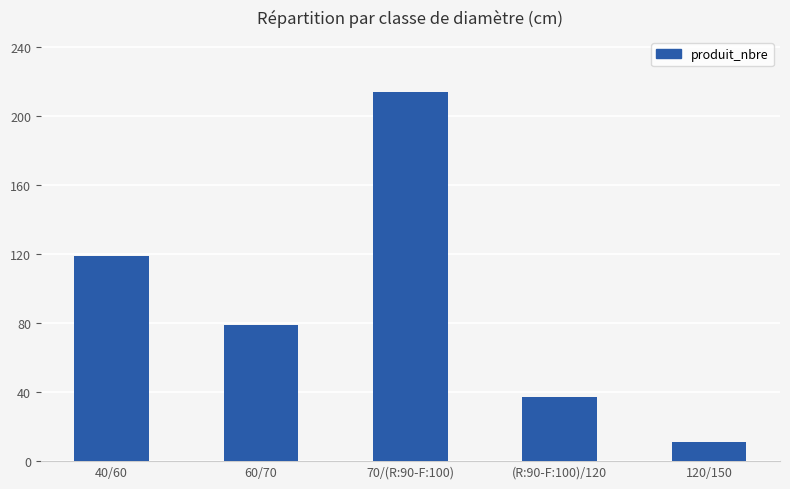

How many categories are shown in the chart?

5